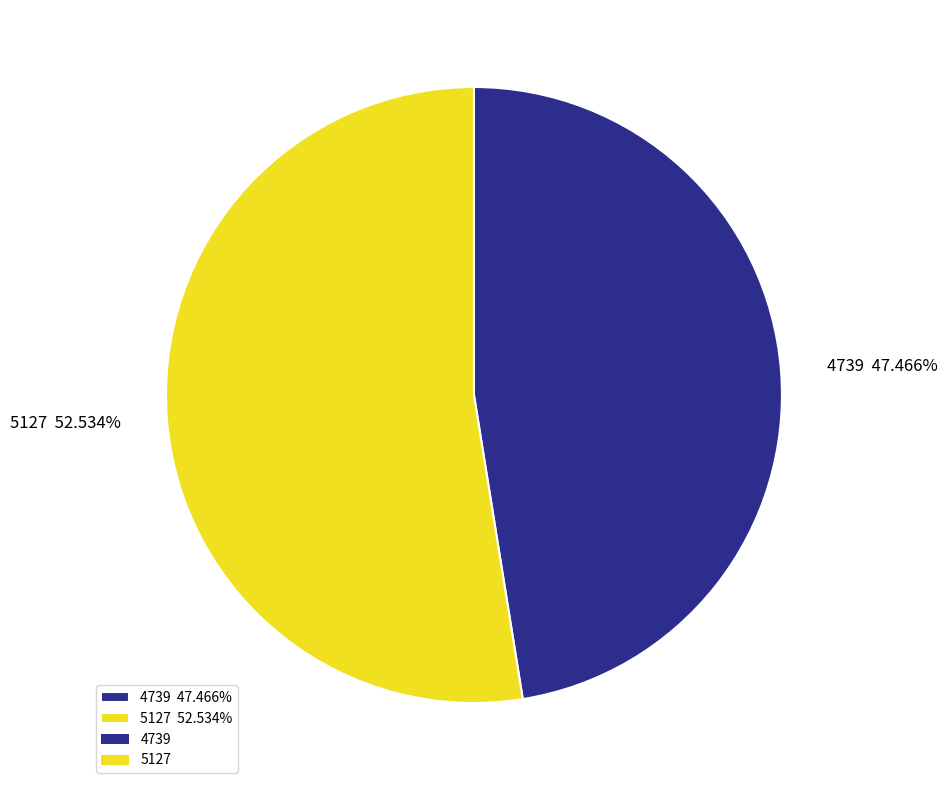

Does any single category account for the majority?

Yes